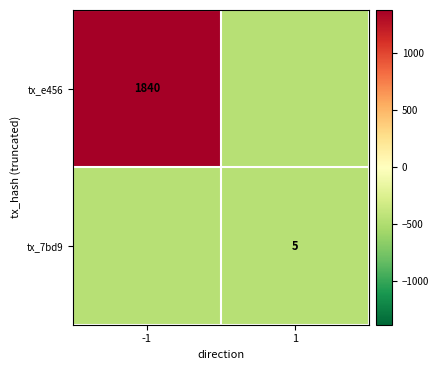

At which category does the chart reach its minimum across all series?

1